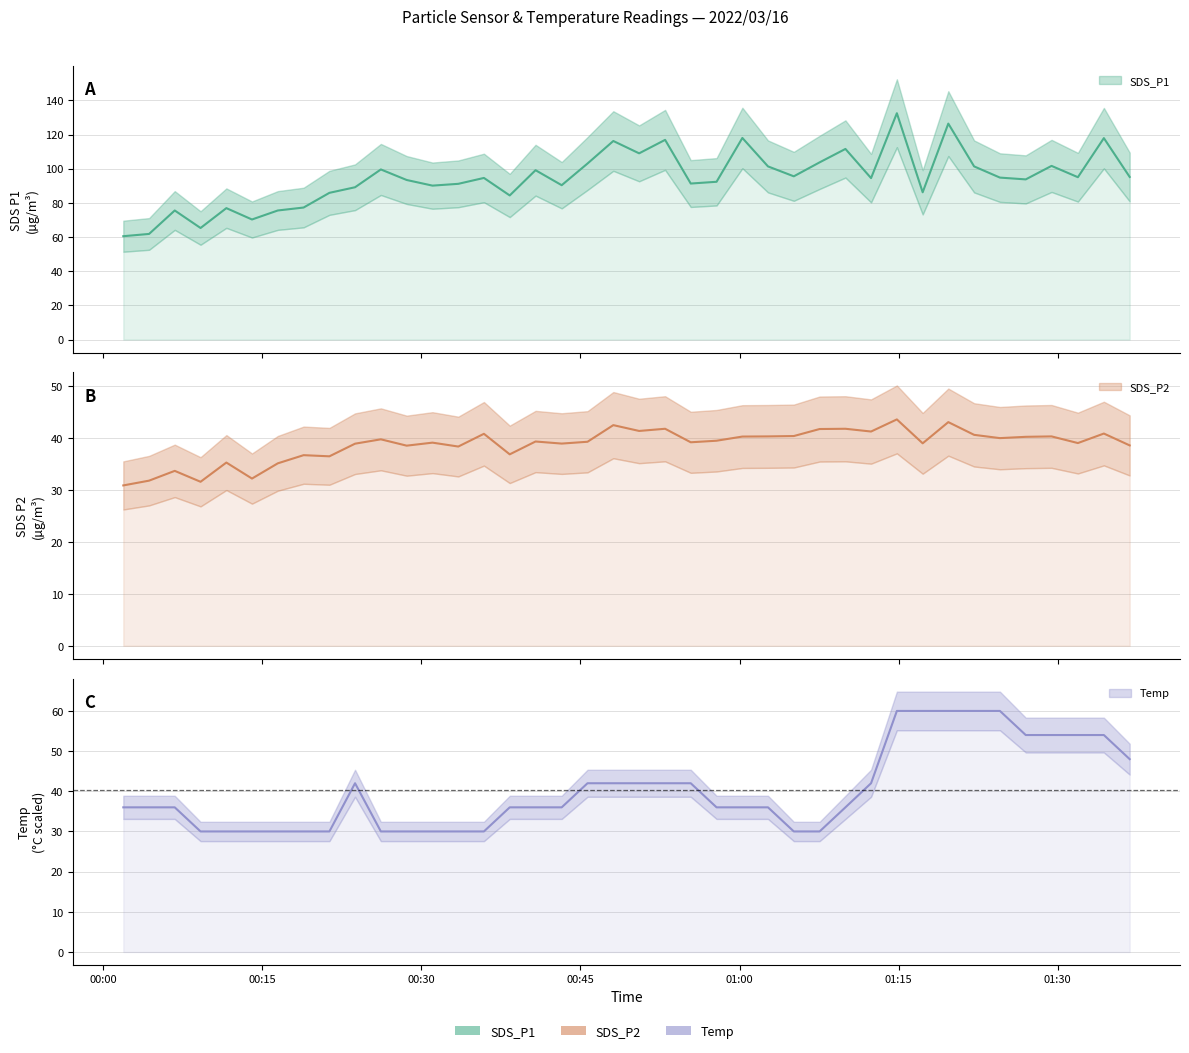

What position from the right is 2022/03/16 01:34:21?

2